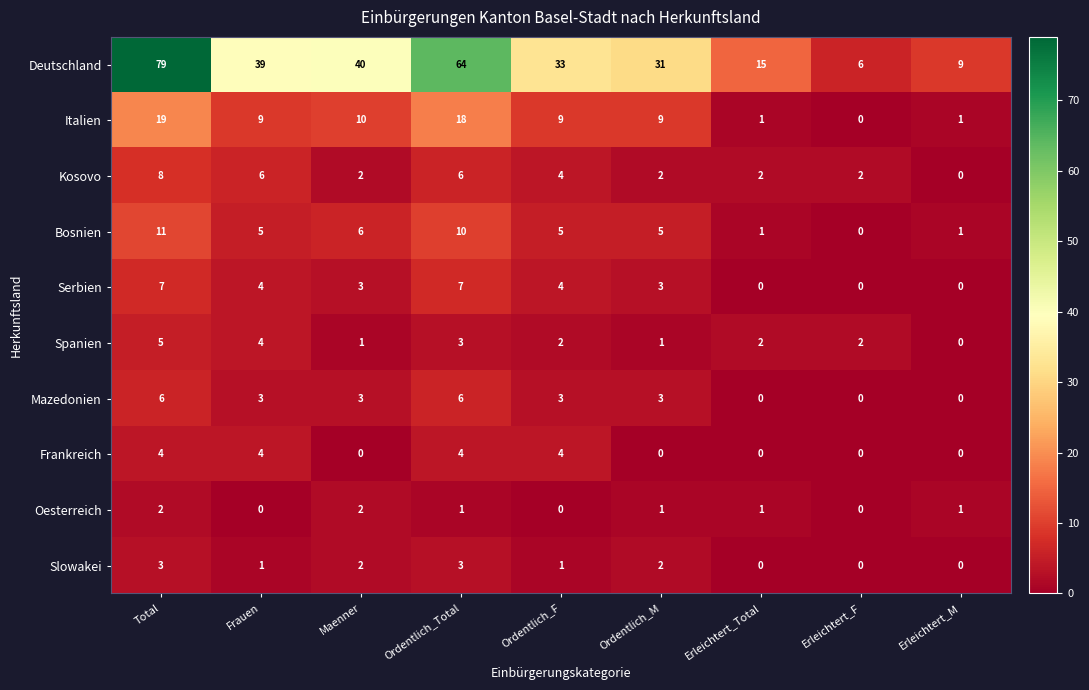

Between Erleichtert_Total and Erleichtert_M, which series saw the biggest shift?

Deutschland